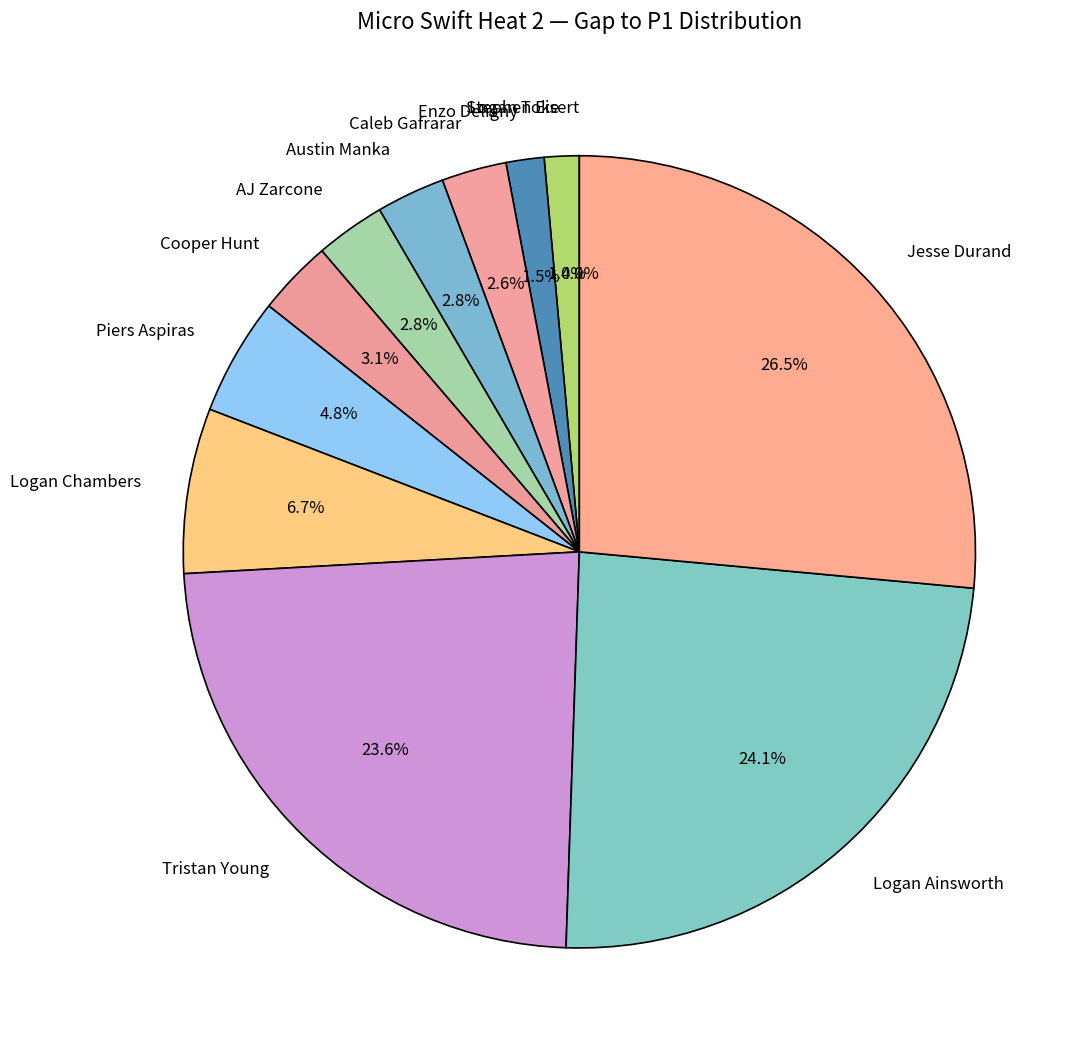

Which category has the biggest portion of the pie?

Jesse Durand